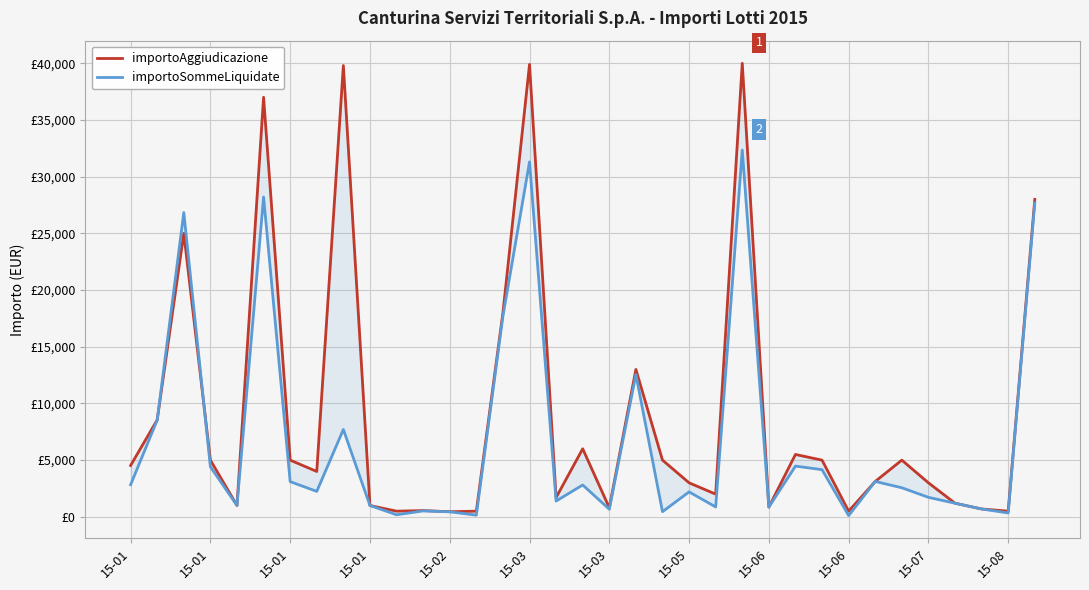

What is the difference between the highest and lowest values at 22?

1130.0